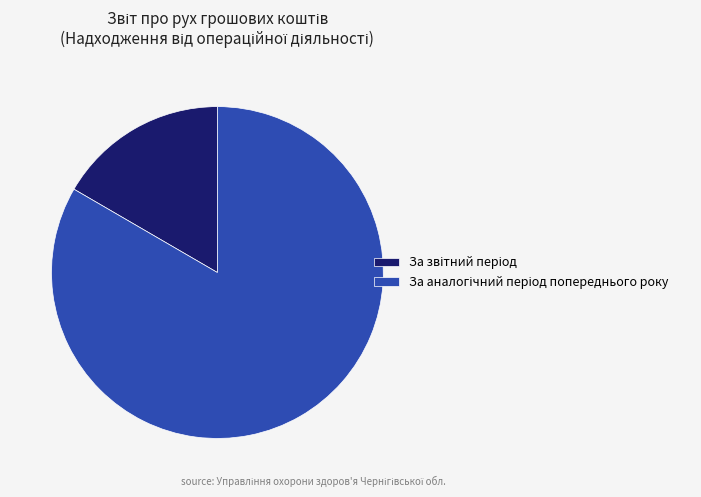

Does any single category account for the majority?

Yes